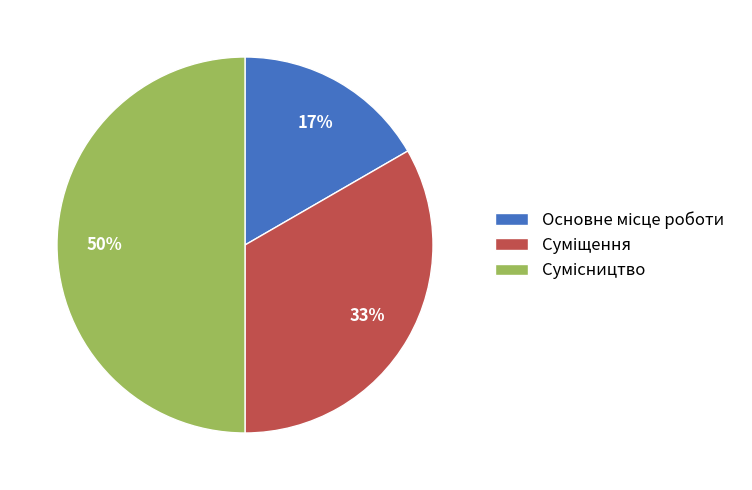

To the nearest percent, what is the average slice percentage?

33%